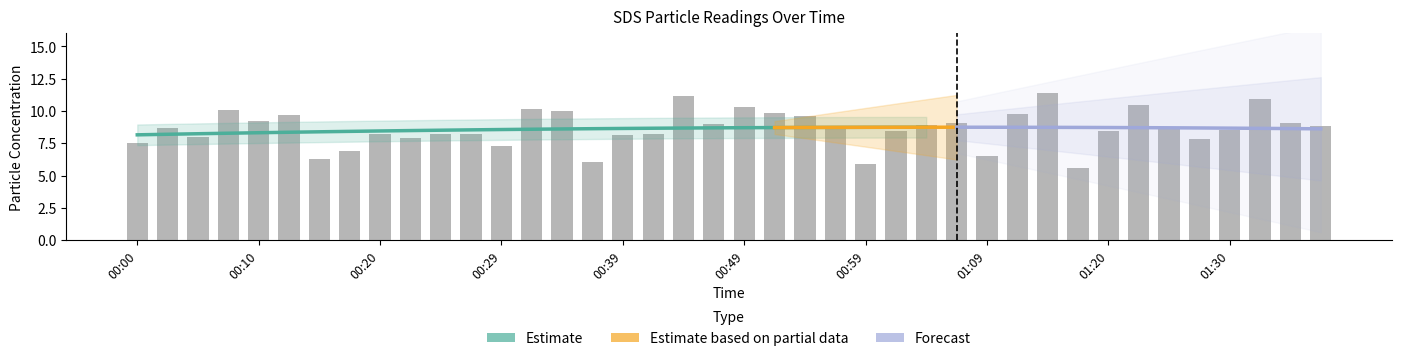

What is the sum of the values at 00:17 and 01:15?

18.3